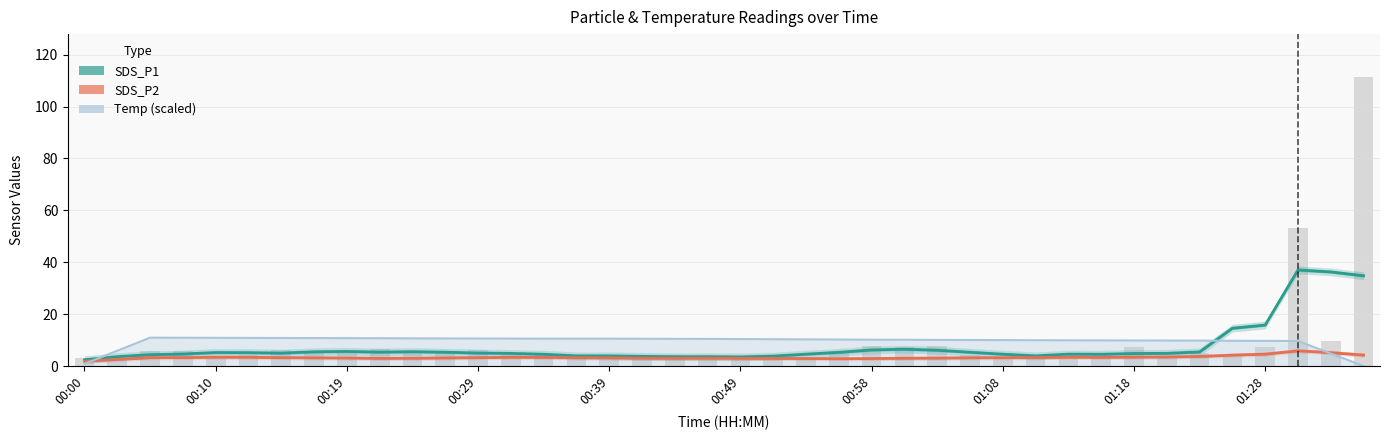

How many bars are there in each group?

3